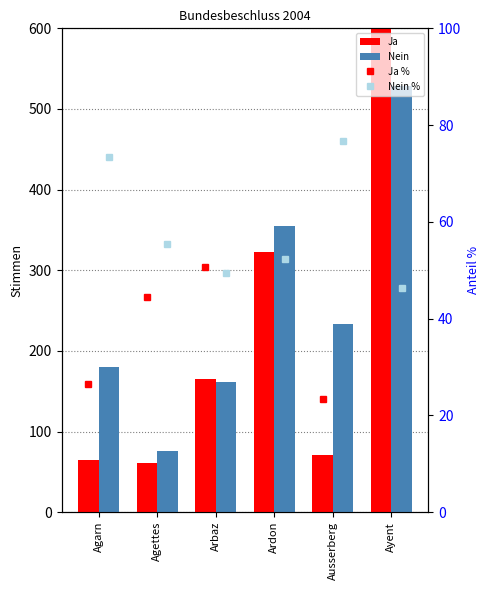

The value of Ja % at Arbaz is 50.6. True or false?

True